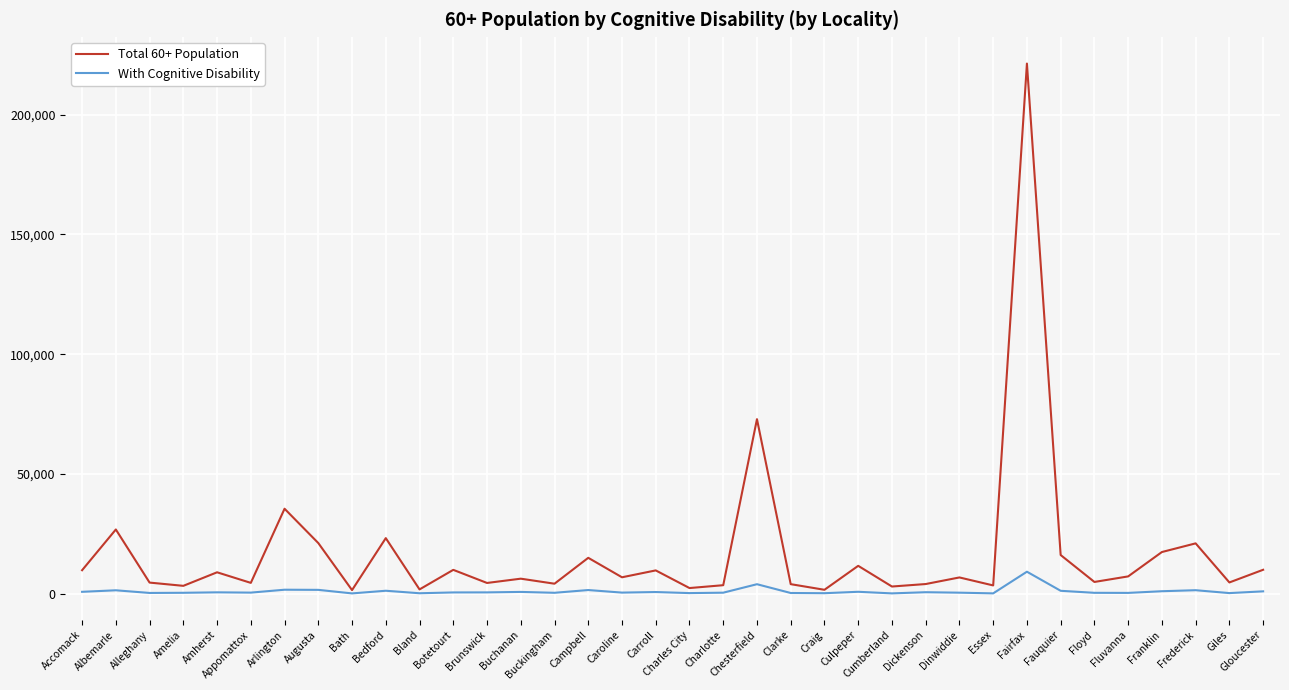

What is the maximum value shown in the chart?

221350